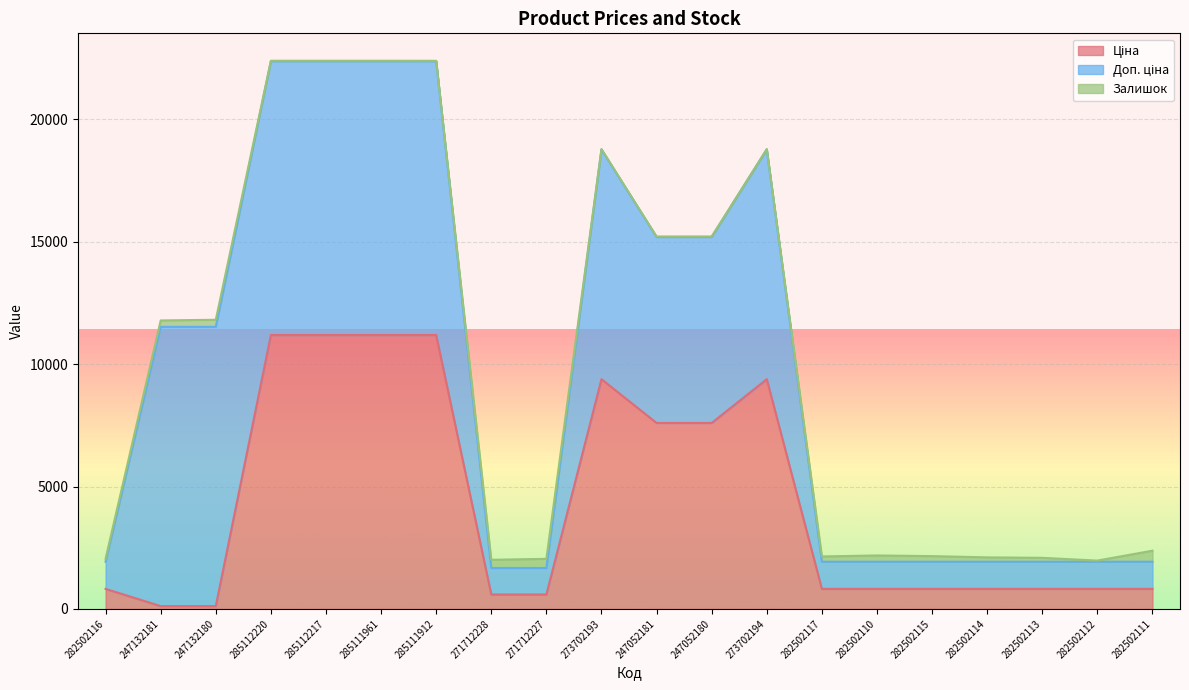

True or false: Ціна has a value of 589.9 at 271712227.

True